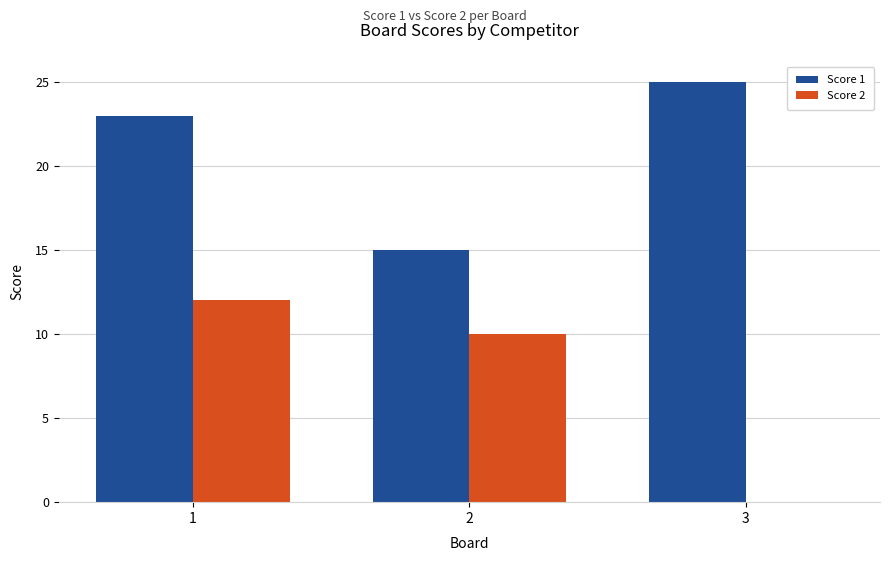

Which series has the largest range (max minus min)?

Score 2